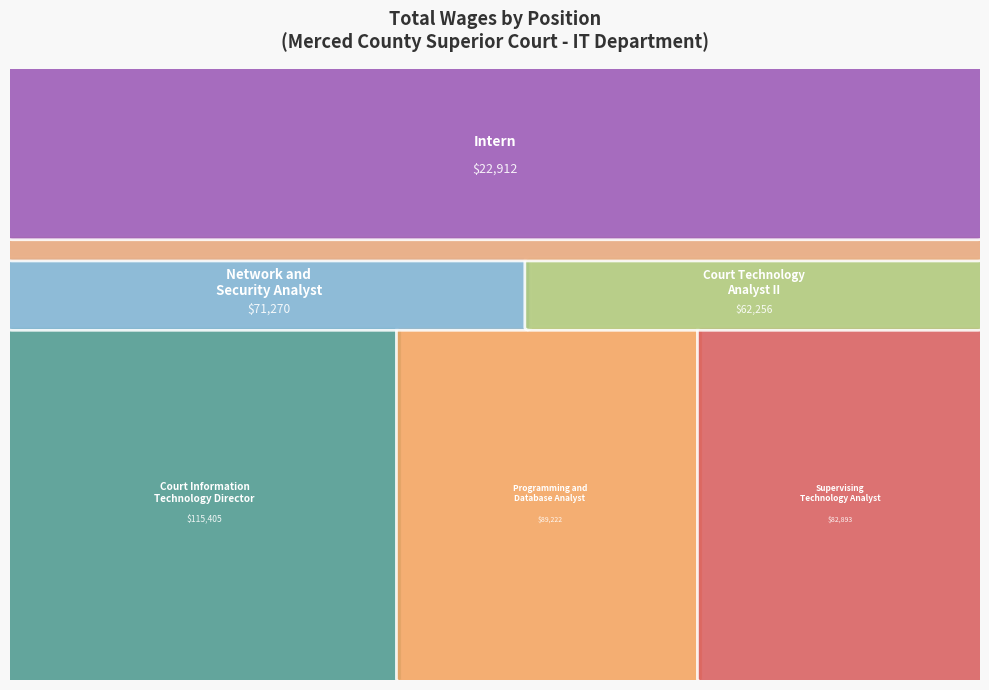

Approximately how many times larger is the value at Network and
Security Analyst compared to Court Information
Technology Director?

0.6